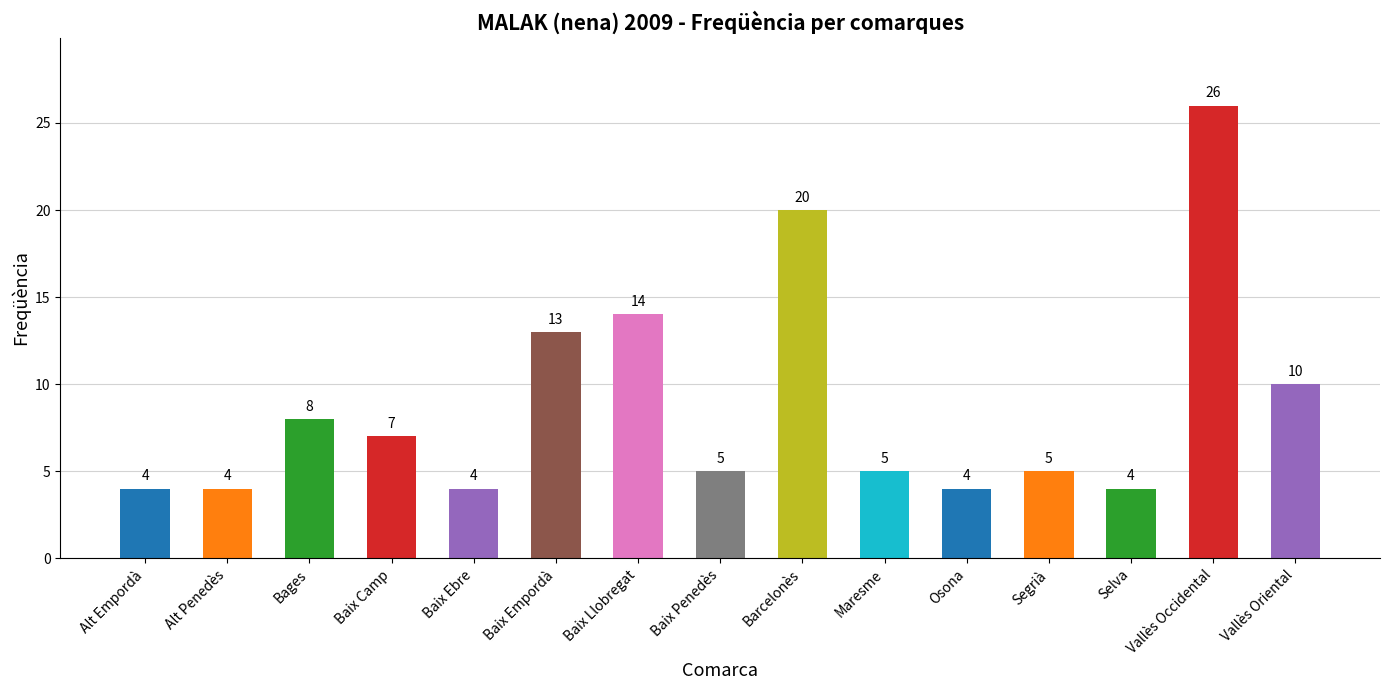

Count the number of categories in the chart.

15